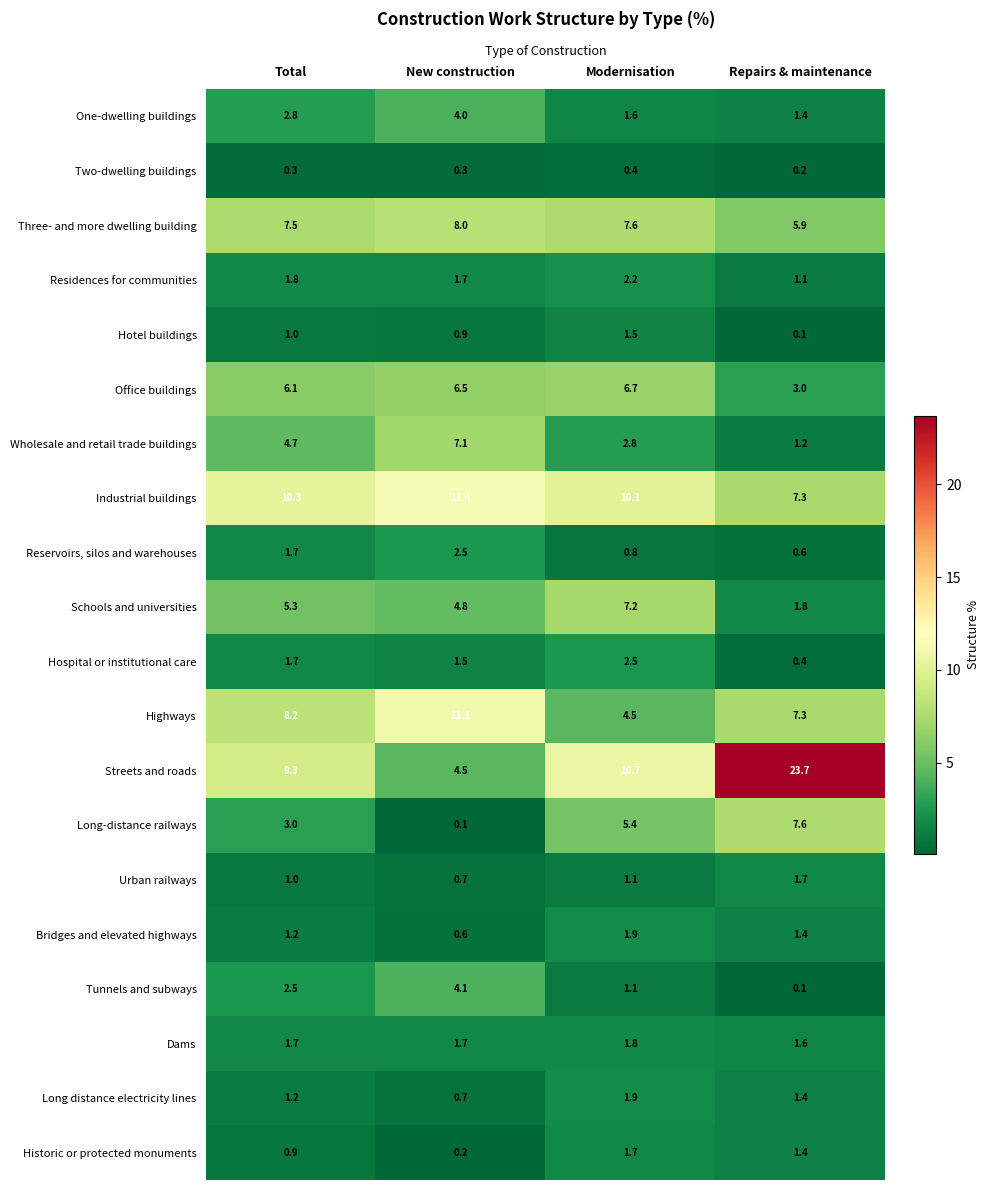

What is the difference between the maximum and minimum values in the Long distance electricity lines series?

1.2